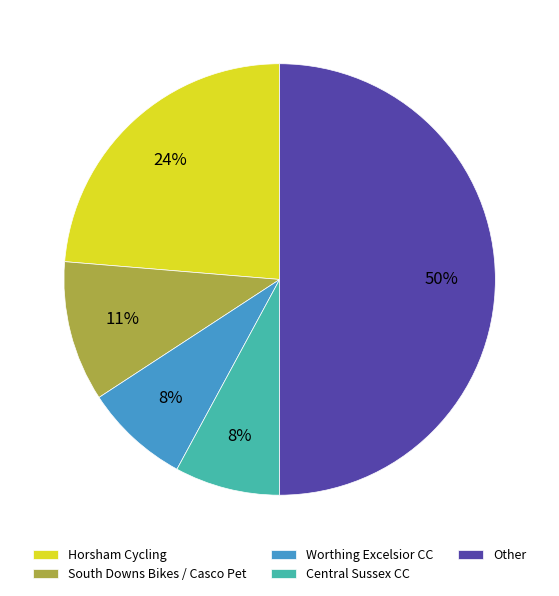

Which category accounts for the majority?

Other